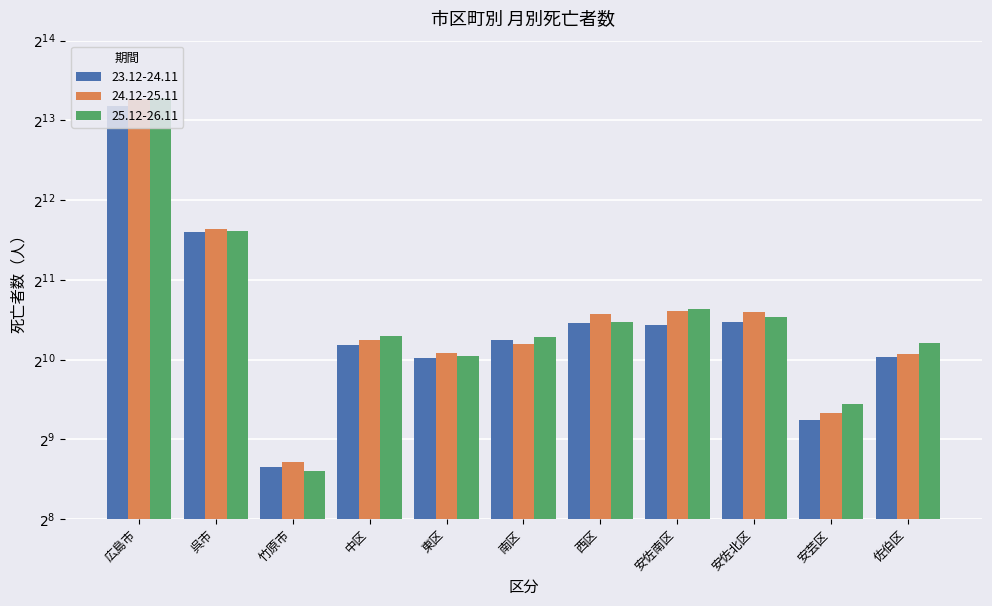

Where does the 25.12-26.11 series first go above 1260?

広島市